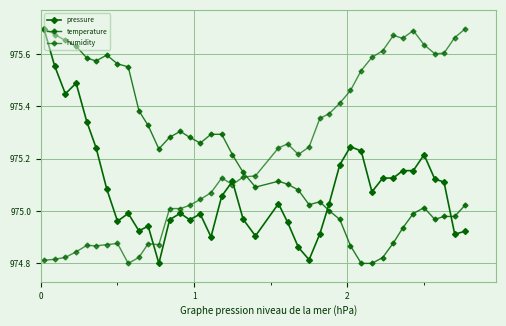

Reading left to right, what are all the values shown in this chart?

pressure: 975.7	975.6	975.4	975.5	975.3	975.2	975.1	975.0	975.0	974.9	974.9	974.8	975.0	975.0	975.0	975.0	974.9	975.1	975.1	975.0	974.9	975.0	975.0	974.9	974.8	974.9	975.0	975.2	975.2	975.2	975.1	975.1	975.1	975.2	975.2	975.2	975.1	975.1	974.9	974.9
temperature: 975.7	975.7	975.7	975.6	975.6	975.6	975.6	975.6	975.6	975.4	975.3	975.2	975.3	975.3	975.3	975.3	975.3	975.3	975.2	975.1	975.1	975.1	975.1	975.1	975.0	975.0	975.0	975.0	974.9	974.8	974.8	974.8	974.9	974.9	975.0	975.0	975.0	975.0	975.0	975.0
humidity: 974.8	974.8	974.8	974.8	974.9	974.9	974.9	974.9	974.8	974.8	974.9	974.9	975.0	975.0	975.0	975.0	975.1	975.1	975.1	975.1	975.1	975.2	975.3	975.2	975.2	975.4	975.4	975.4	975.5	975.5	975.6	975.6	975.7	975.7	975.7	975.6	975.6	975.6	975.7	975.7